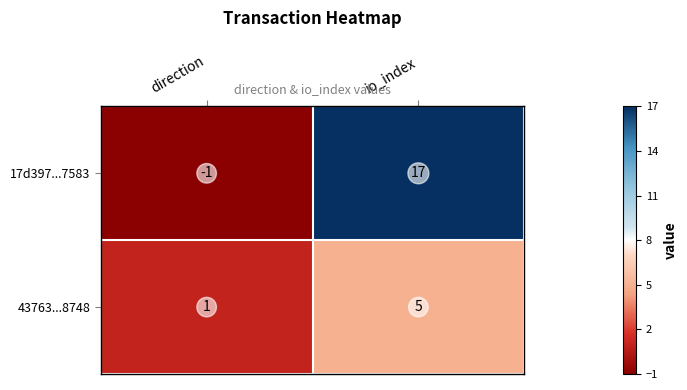

Which series has the widest spread of values?

17d397...7583